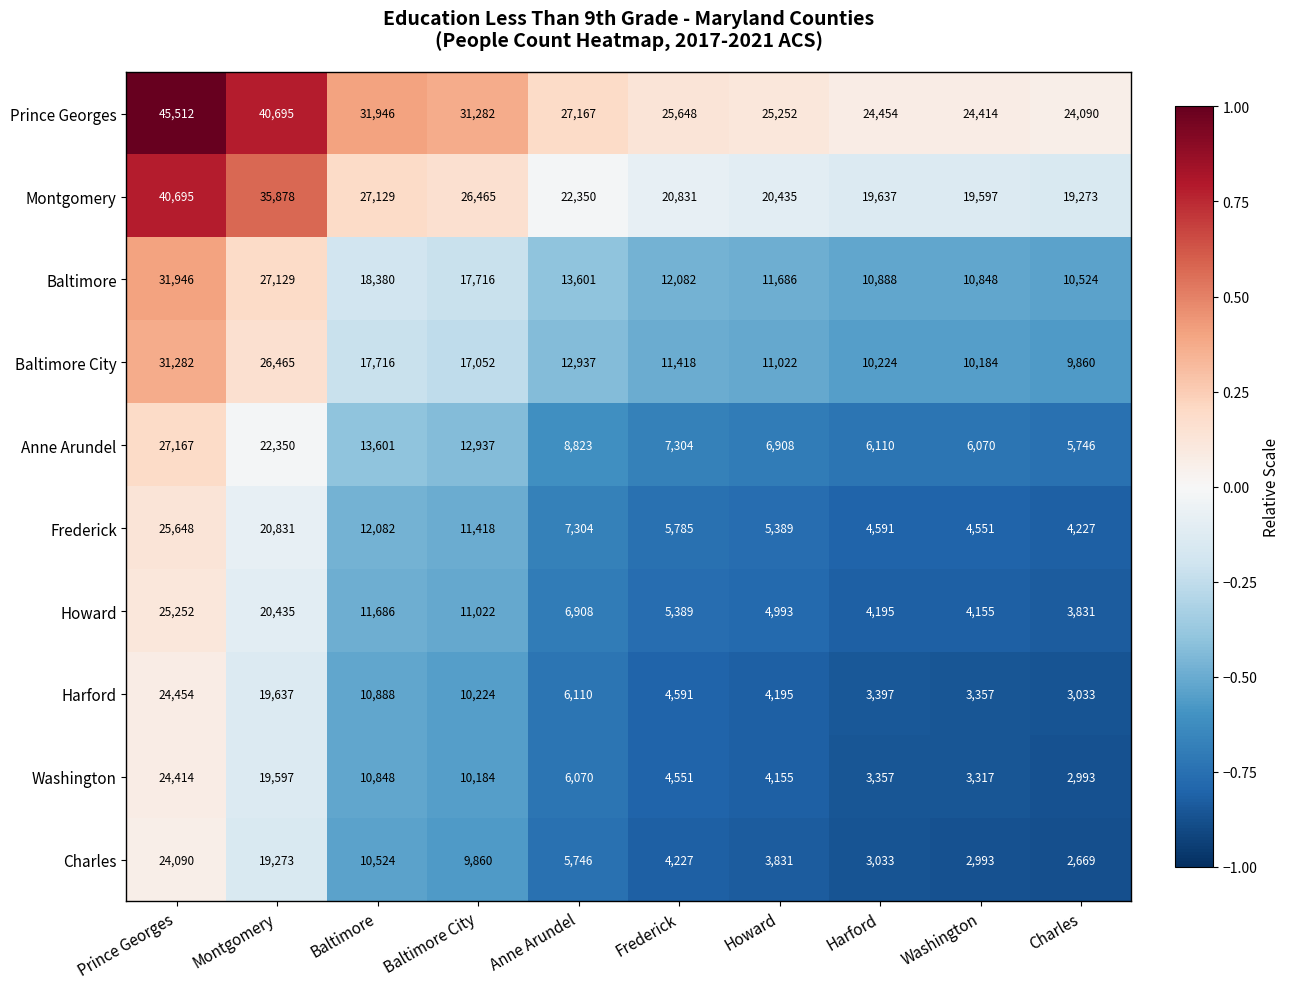

At Howard, list the series in order from smallest to largest.

Charles, Washington, Harford, Howard, Frederick, Anne Arundel, Baltimore City, Baltimore, Montgomery, Prince Georges